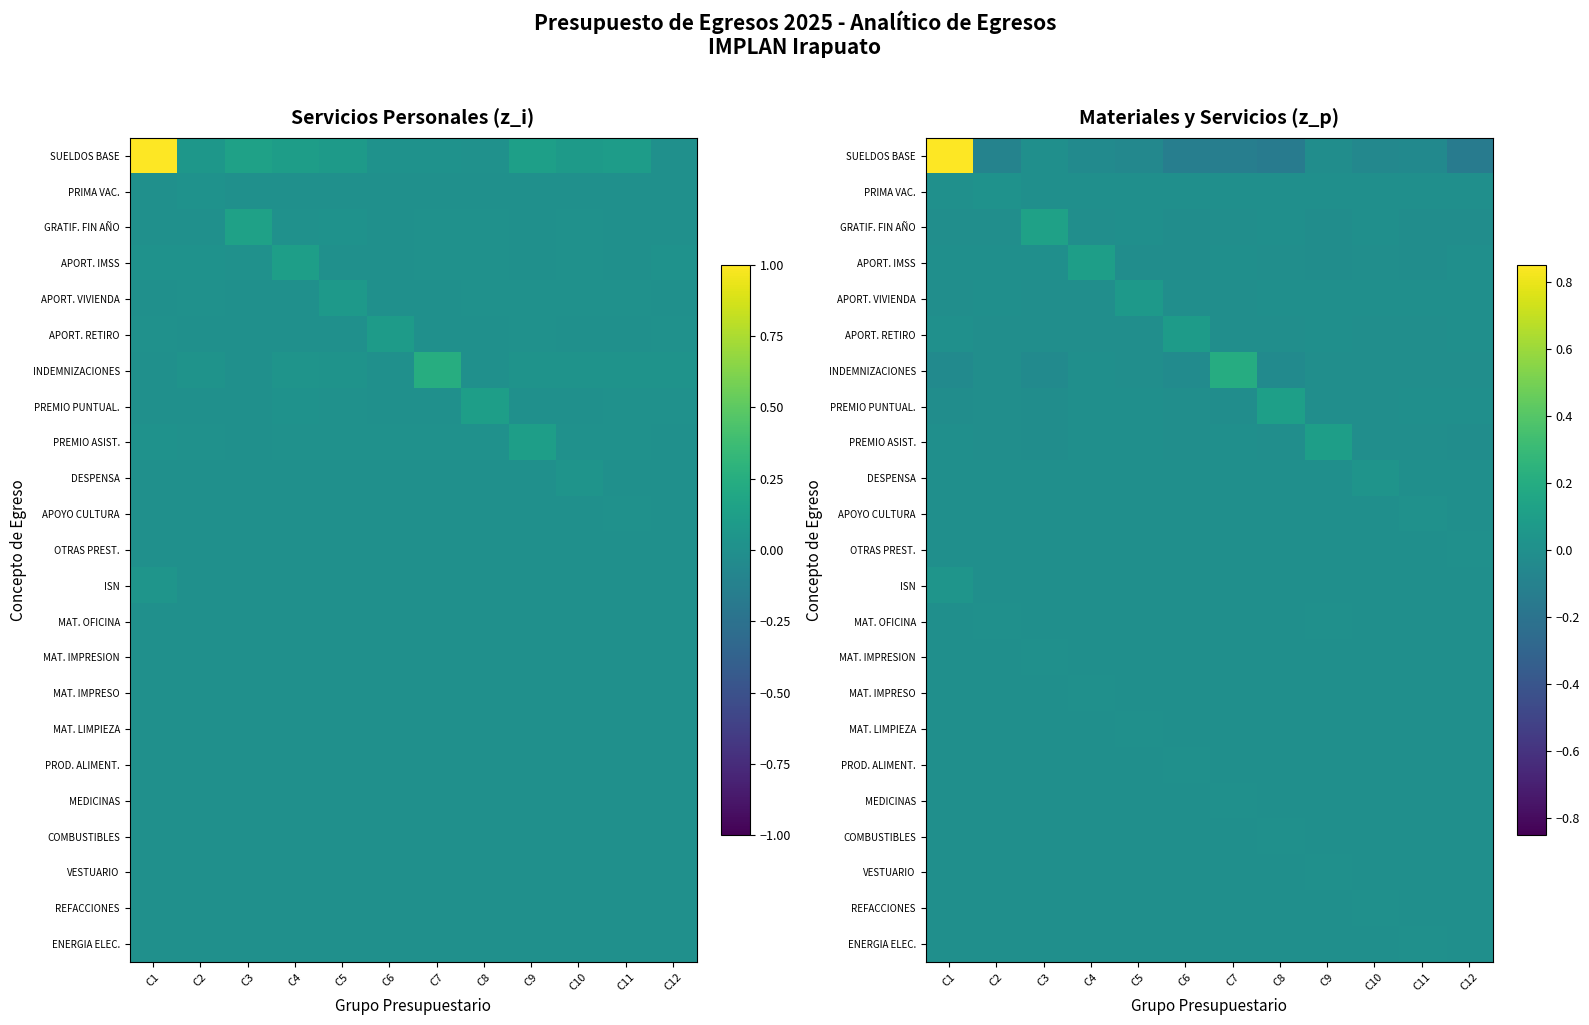

Which series has the largest range (max minus min)?

SUELDOS BASE